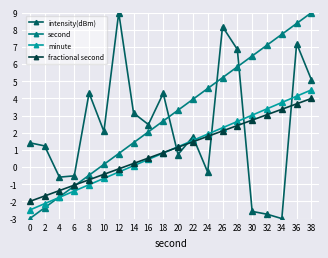

Reading left to right, transcribe all the data shown in this chart.

intensity(dBm): 0=1.4	2=1.2	4=-0.6	6=-0.5	8=4.3	10=2.1	12=9.0	14=3.1	16=2.5	18=4.3	20=0.7	22=1.8	24=-0.3	26=8.2	28=6.9	30=-2.6	32=-2.7	34=-3.0	36=7.2	38=5.1
second: 0=-3.0	2=-2.4	4=-1.7	6=-1.1	8=-0.5	10=0.2	12=0.8	14=1.4	16=2.1	18=2.7	20=3.3	22=3.9	24=4.6	26=5.2	28=5.8	30=6.5	32=7.1	34=7.7	36=8.4	38=9.0
minute: 0=-2.5	2=-2.1	4=-1.8	6=-1.4	8=-1.0	10=-0.7	12=-0.3	14=0.1	16=0.4	18=0.8	20=1.2	22=1.6	24=1.9	26=2.3	28=2.7	30=3.0	32=3.4	34=3.8	36=4.1	38=4.5
fractional second: 0=-2.0	2=-1.7	4=-1.4	6=-1.1	8=-0.7	10=-0.4	12=-0.1	14=0.2	16=0.5	18=0.8	20=1.2	22=1.5	24=1.8	26=2.1	28=2.4	30=2.7	32=3.1	34=3.4	36=3.7	38=4.0